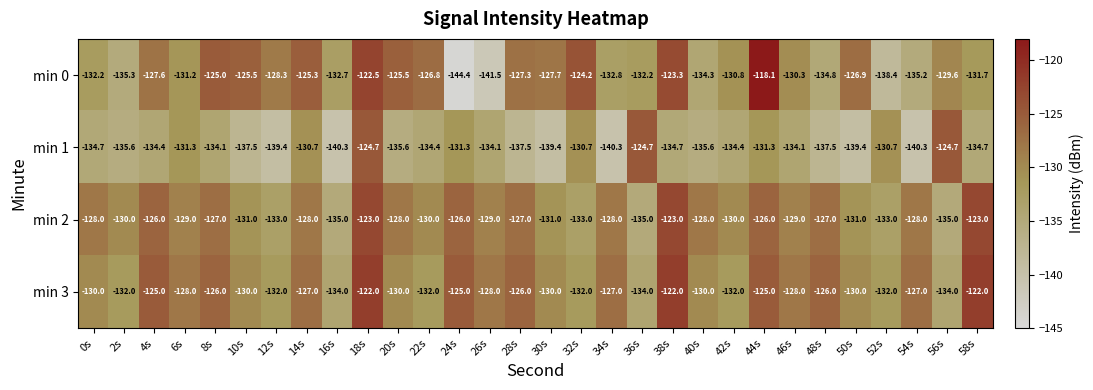

Is it true that min 3 equals -229.6 at 0s?

False